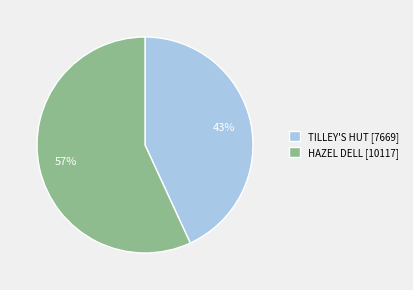

Do HAZEL DELL [10117] and TILLEY'S HUT [7669] together represent more than half of the pie?

Yes